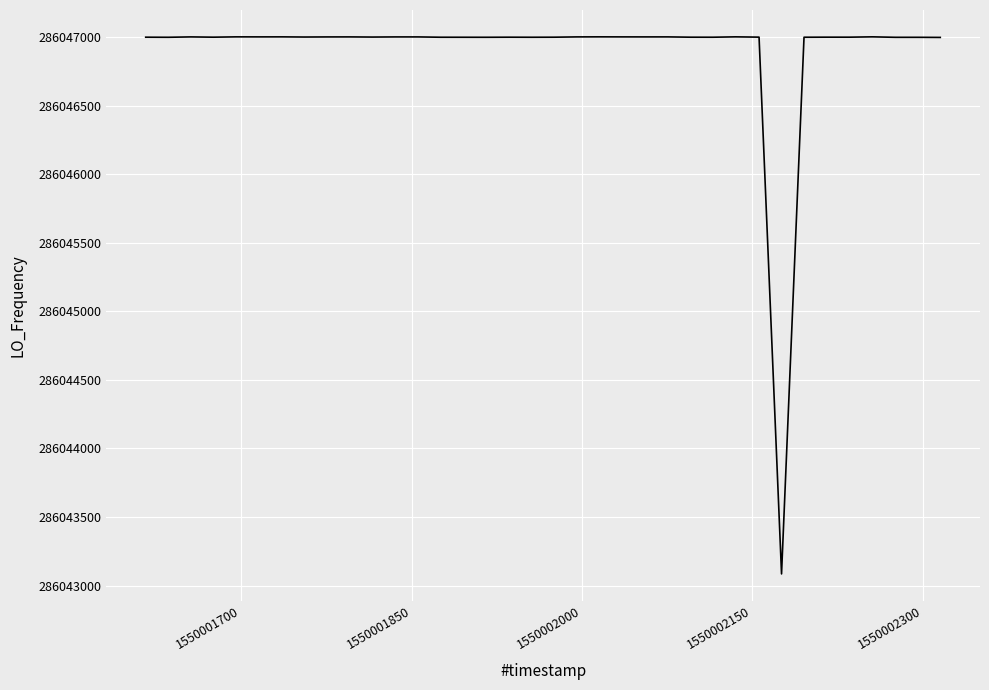

What is the difference between the maximum and minimum values?

3917.8